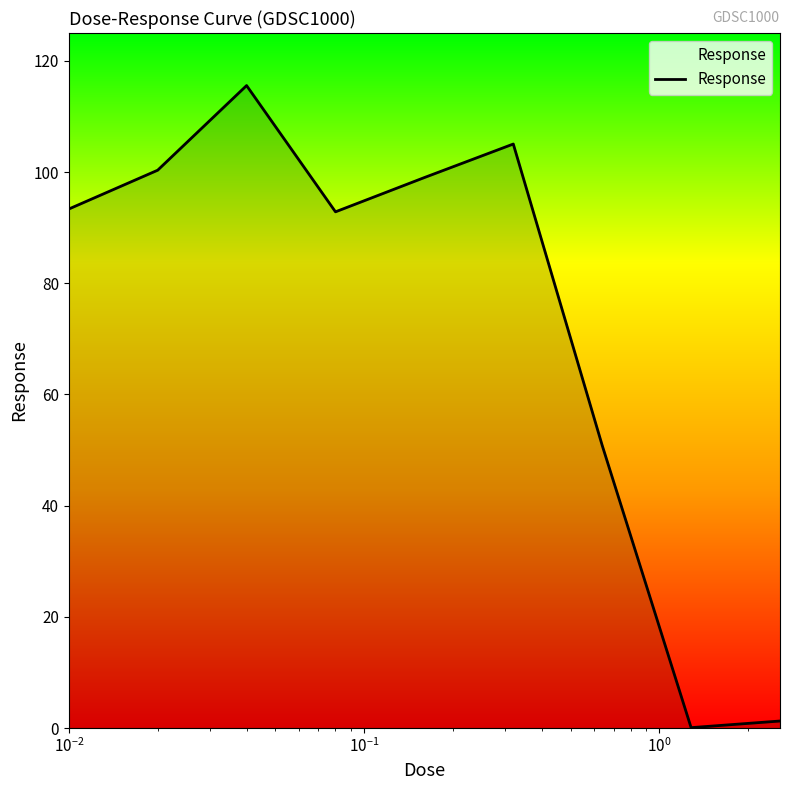

What is the difference between the maximum and minimum values?

115.5